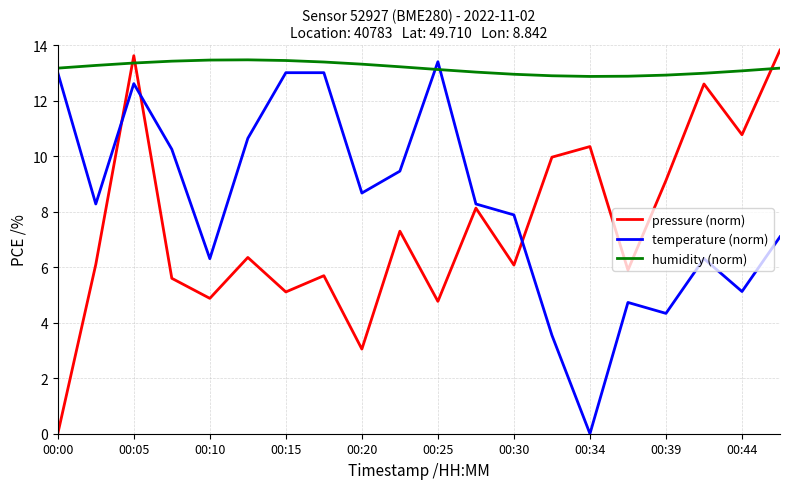

True or false: temperature (norm) and humidity (norm) cross at least once.

True